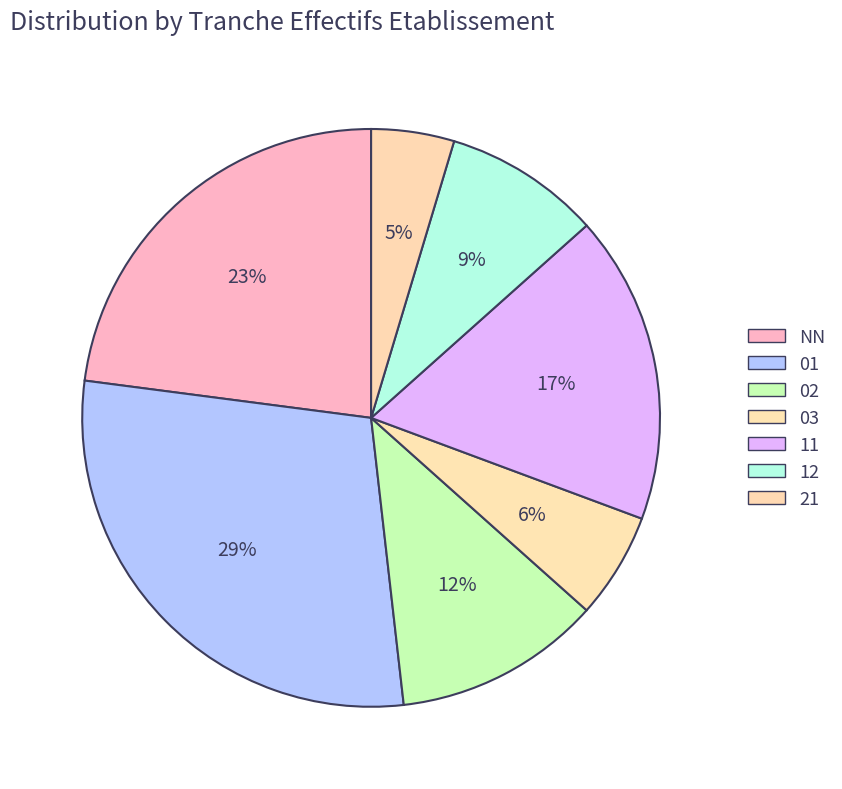

To the nearest percent, what percentage of the pie is 11?

17%